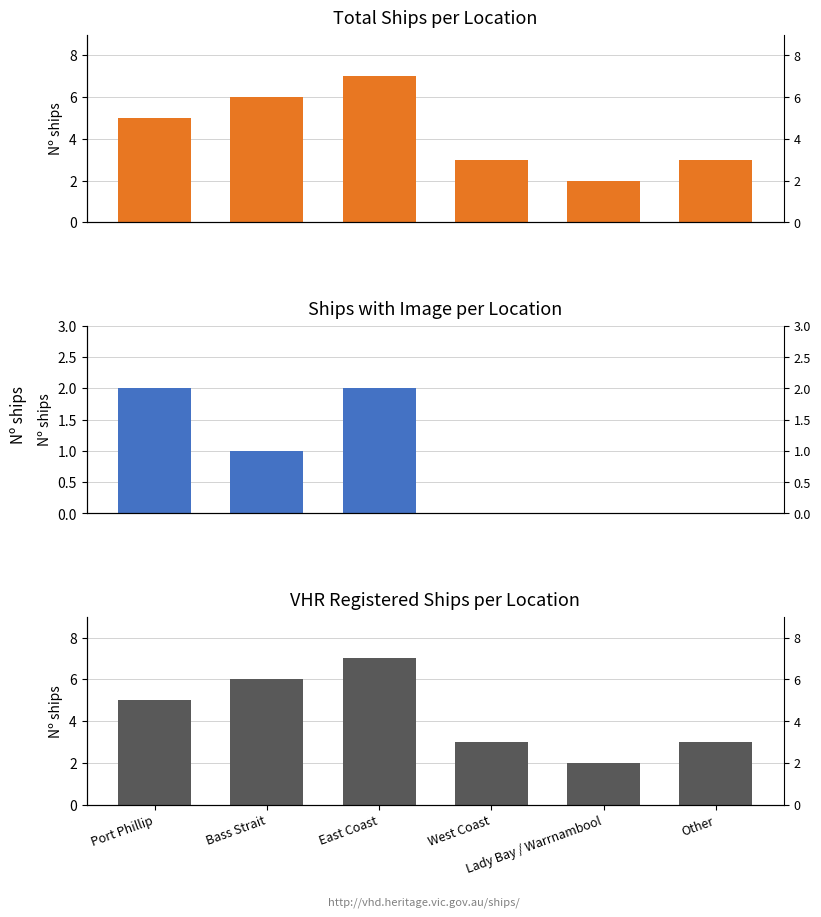

Does the chart contain stacked bars?

No